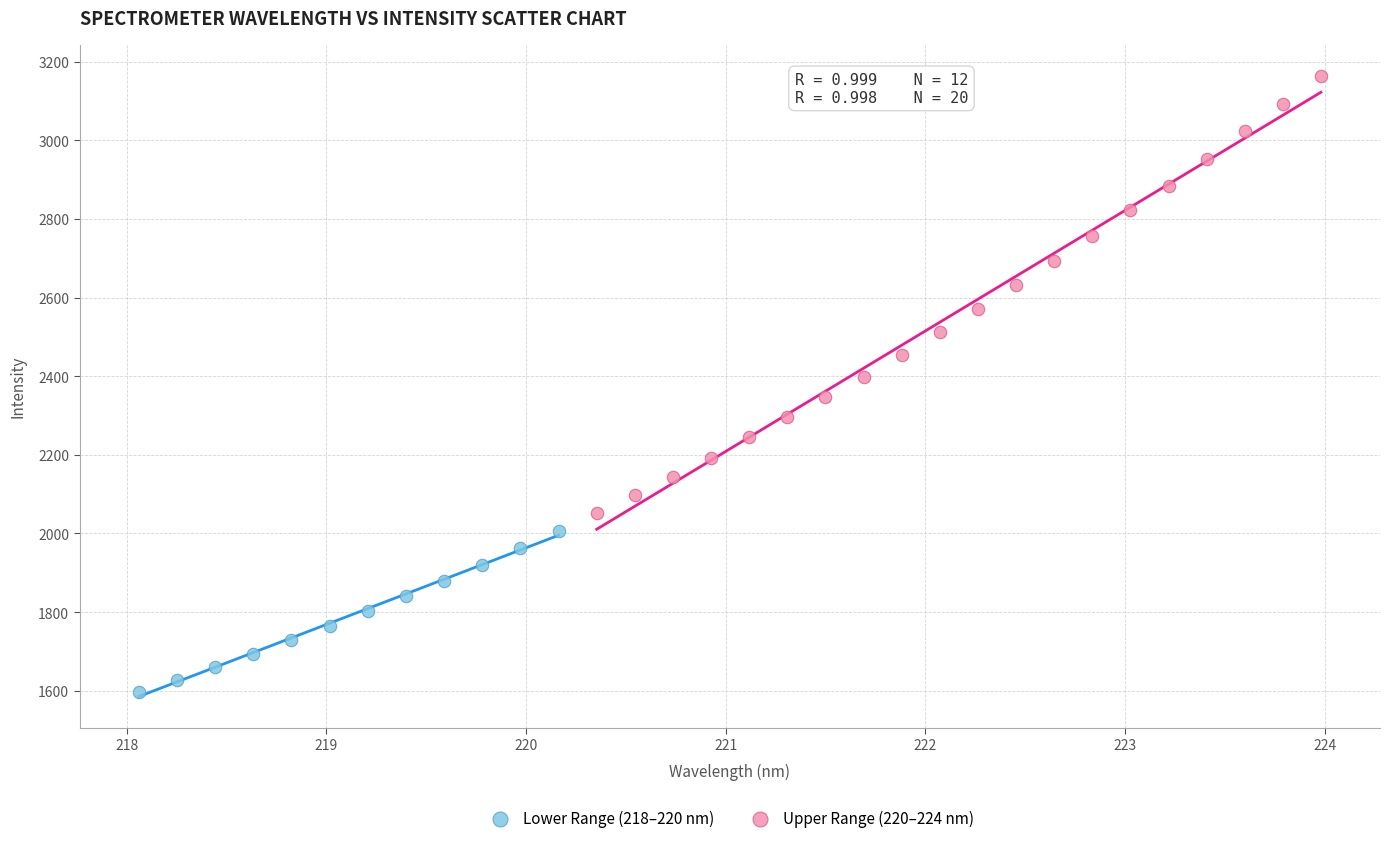

Which series contains the highest Y value?

Upper Range (220–224 nm)